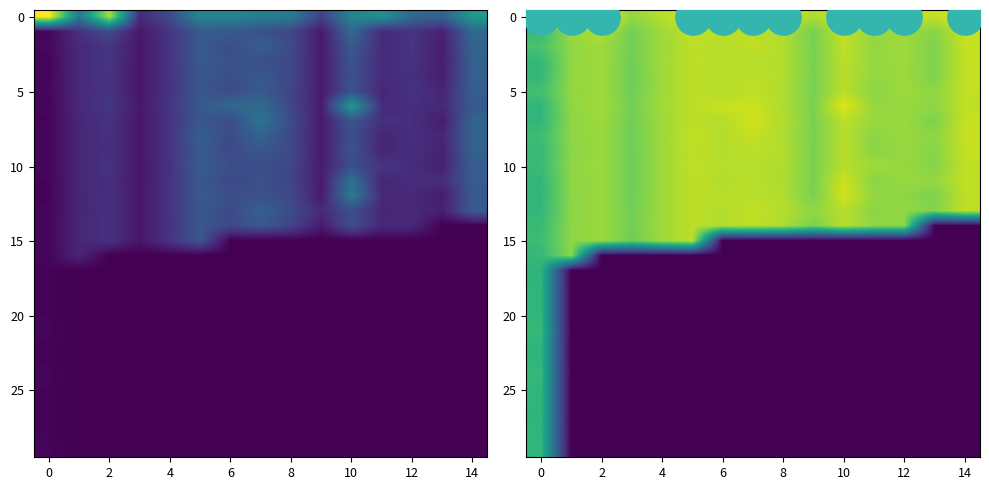

At how many categories does at least one series exceed 4?

15